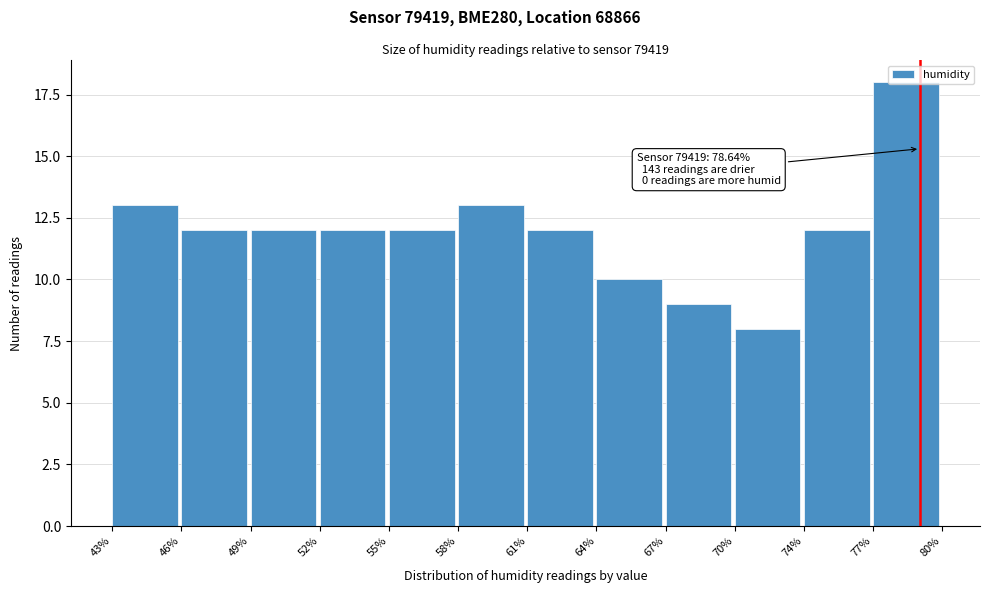

The chart shows a value of 12 at 52%. True or false?

True